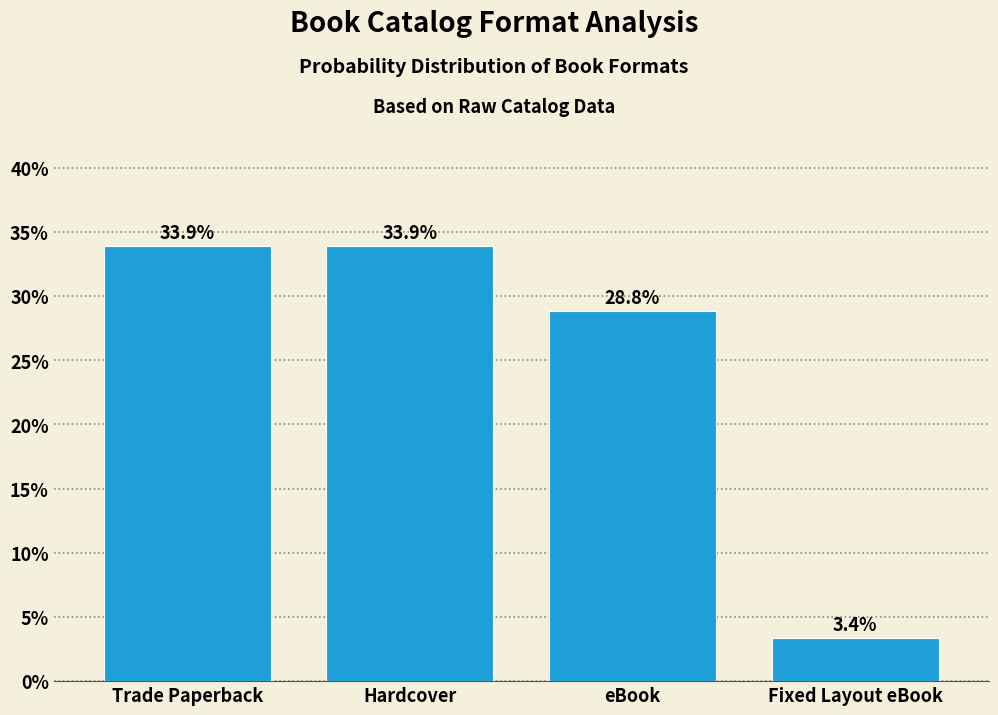

Reading left to right, list all the values displayed in this chart.

33.9	33.9	28.8	3.4